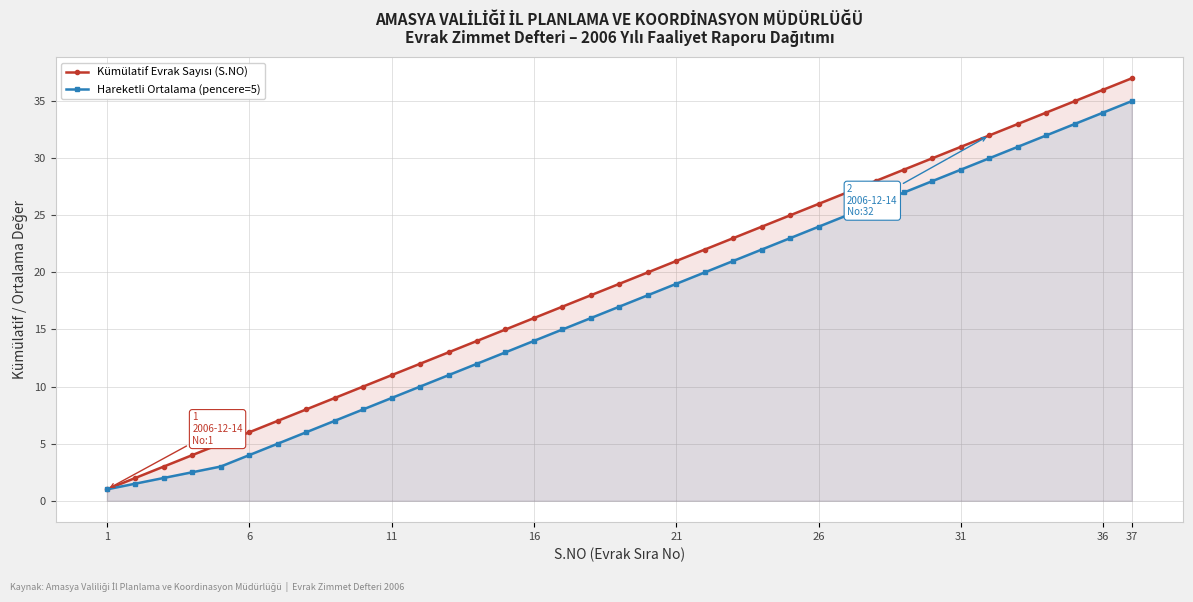

True or false: Hareketli Ortalama (pencere=5) has more than 2 points higher than both neighbors.

False